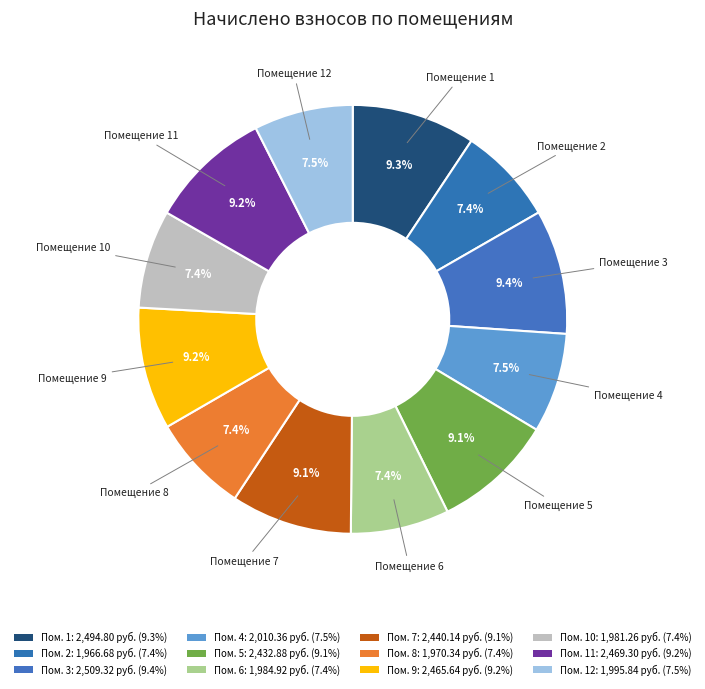

Count the number of slices in the pie.

12